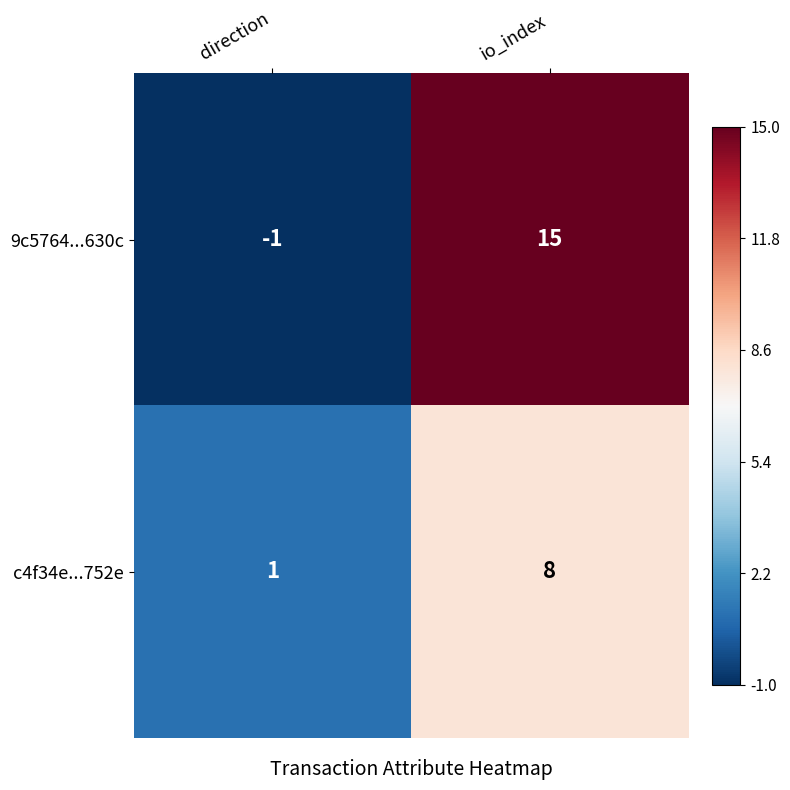

The value of 9c5764...630c at io_index is 15. True or false?

True